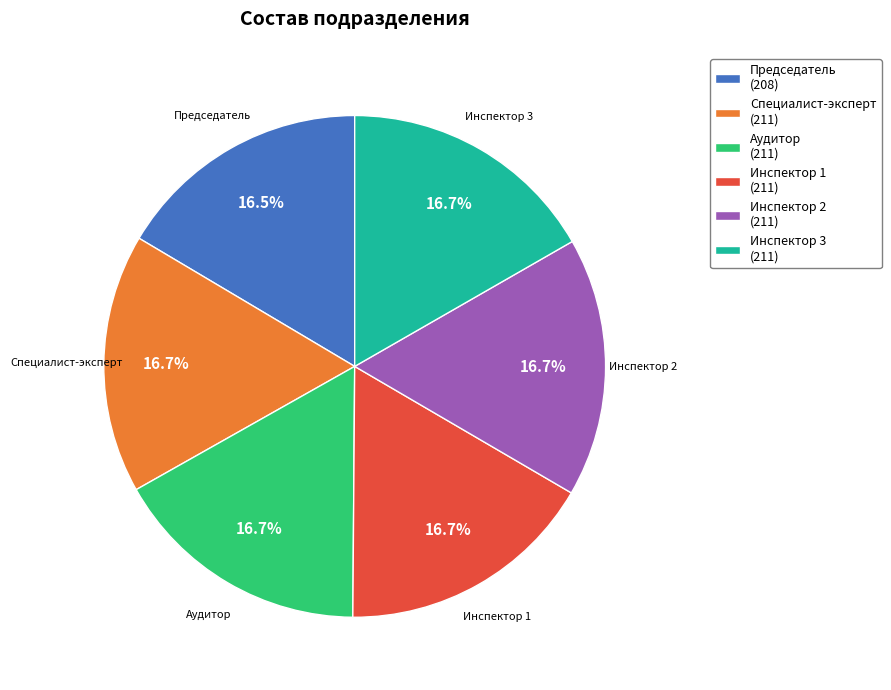

Does any single category account for the majority?

No